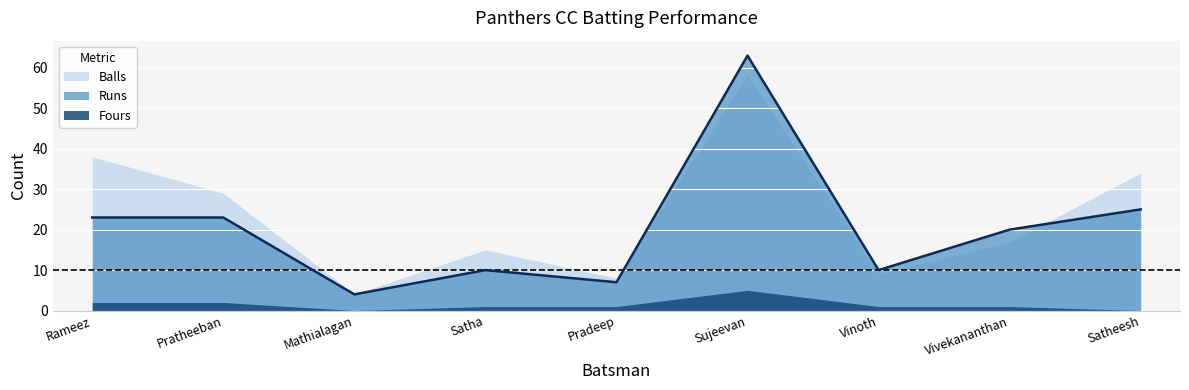

Which series has the largest total across all categories?

Balls